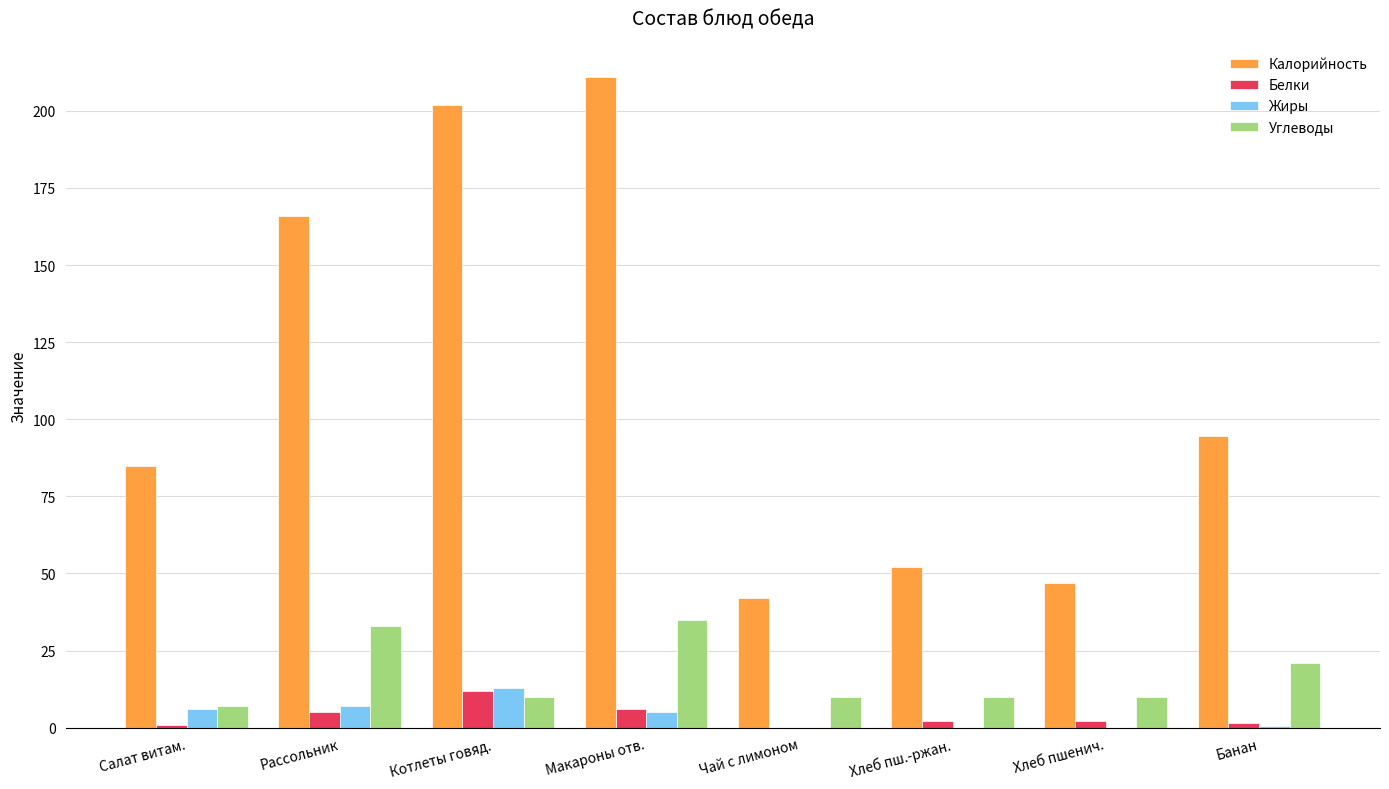

The Жиры series shows 7.5 at Хлеб пш.-ржан.. True or false?

False